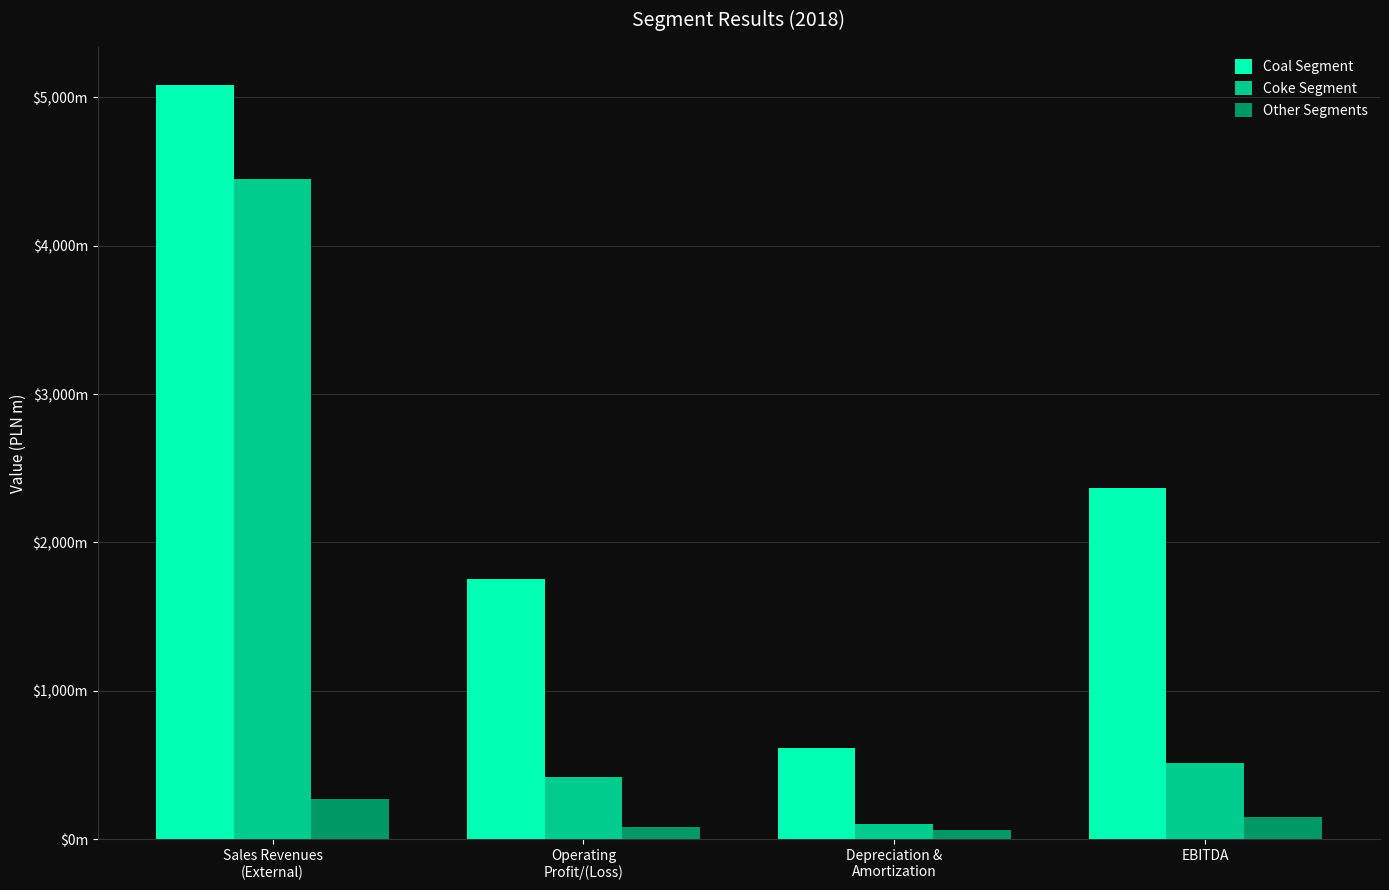

Are the bars horizontal?

No